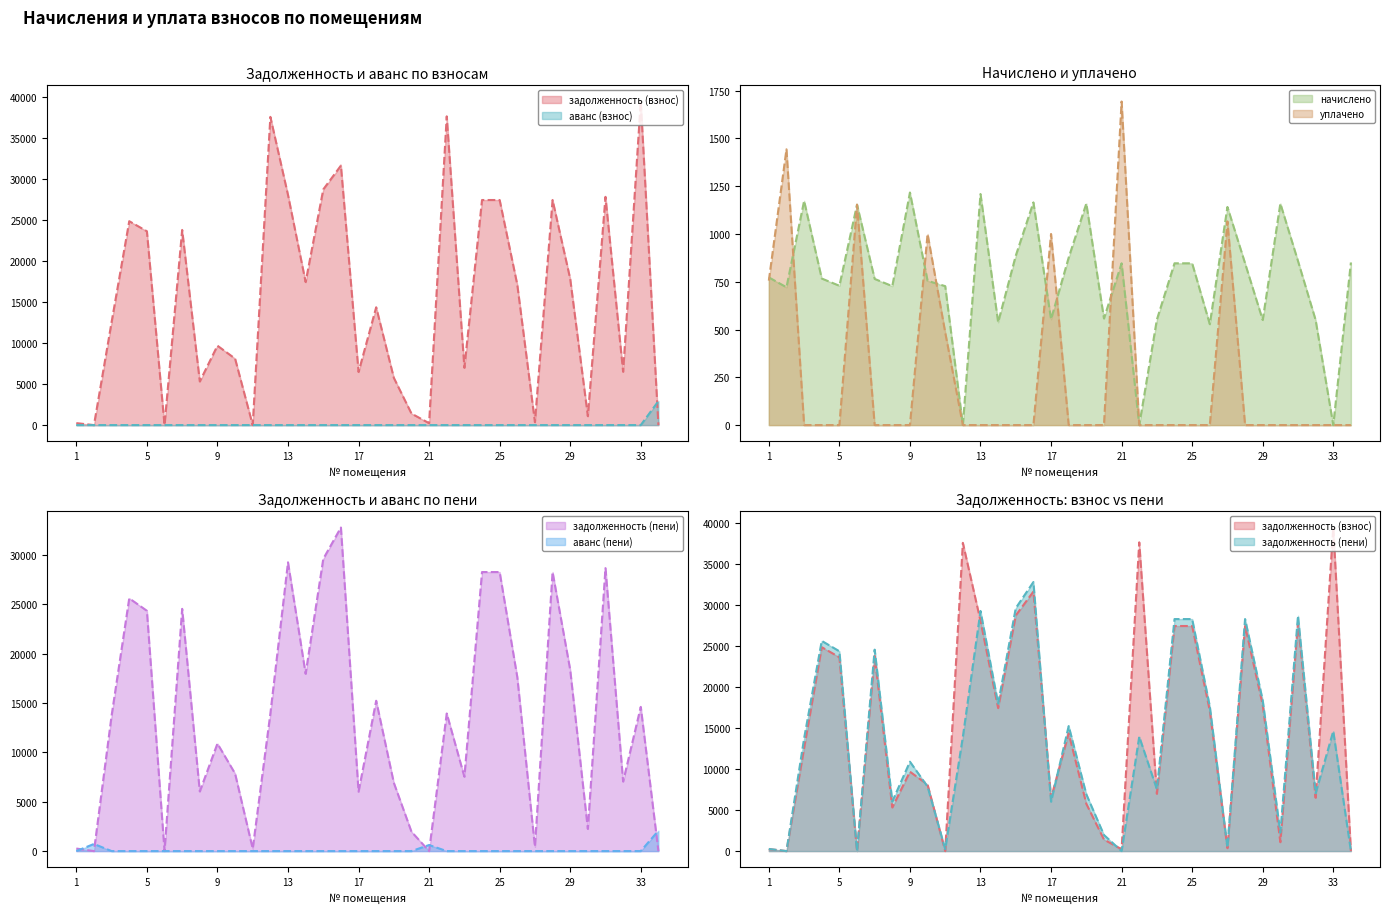

Is the value of уплачено at 15 greater than the value of аванс (взнос) at 19?

No